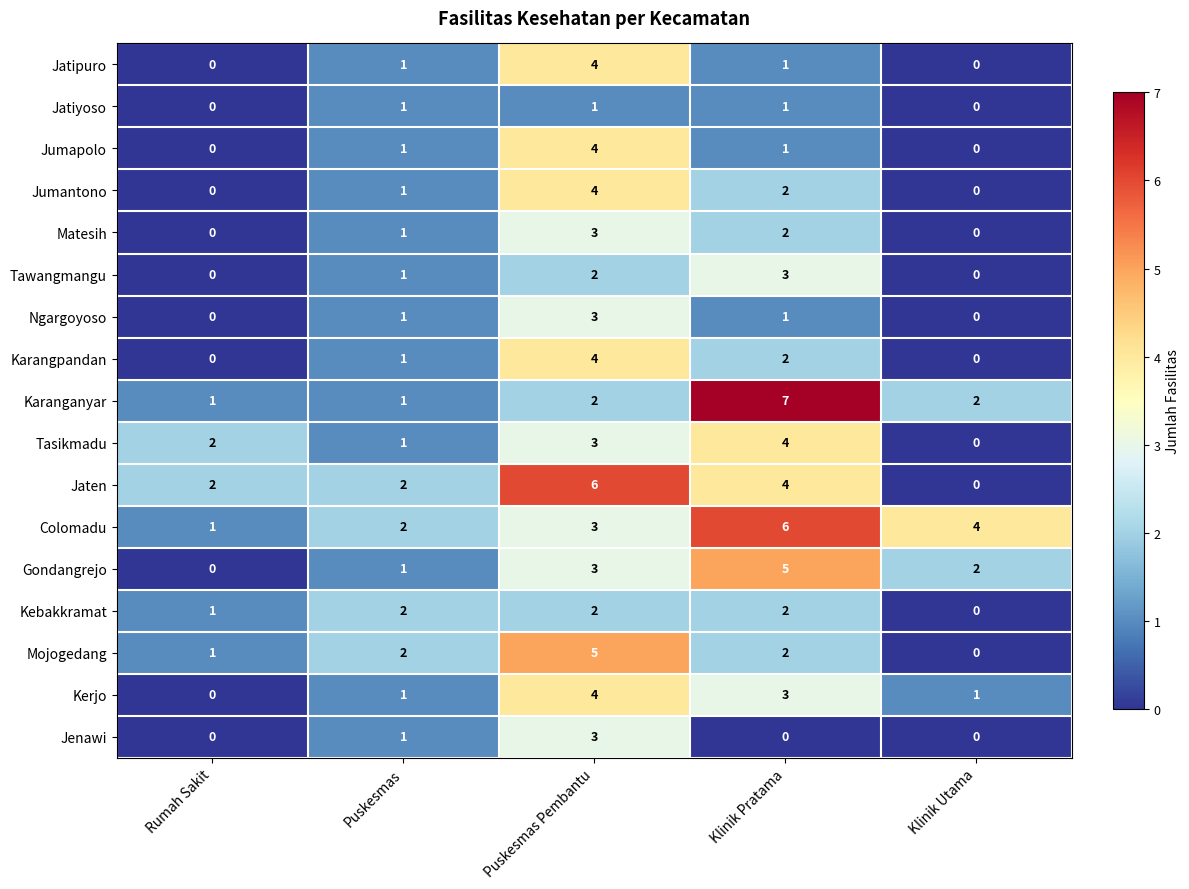

Between Puskesmas and Klinik Pratama, which series saw the biggest shift?

Karanganyar